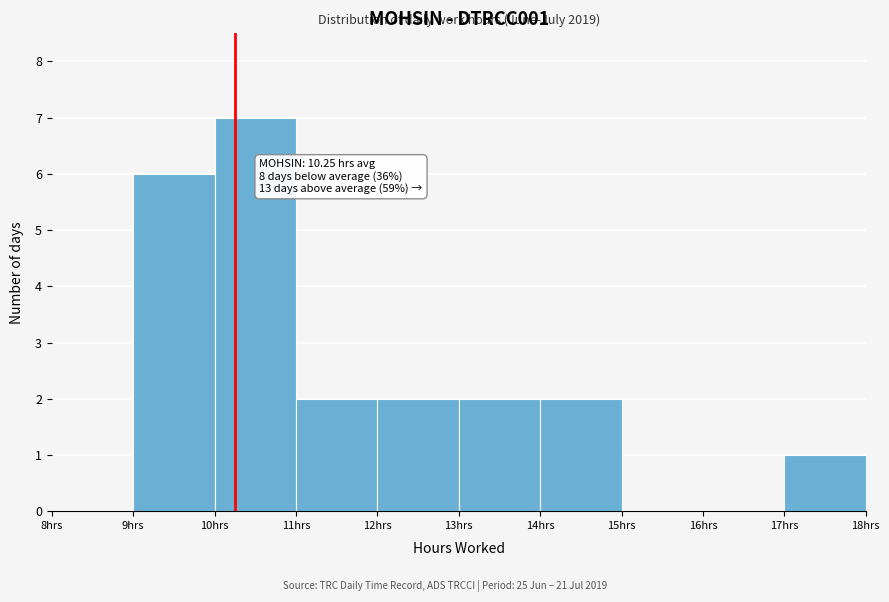

Which range on the x-axis has the tallest bar?

10 to 11